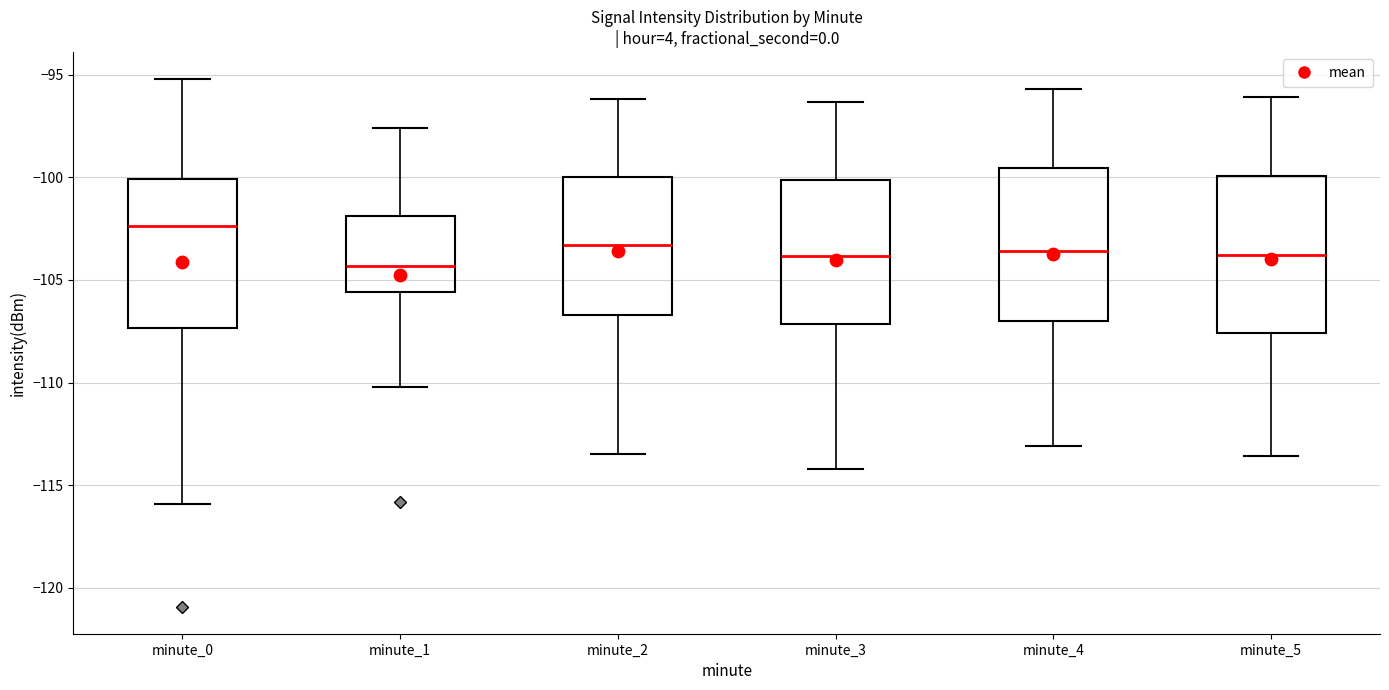

Reading left to right, transcribe this box plot: for each box, give where its median line is, the range the box spans, and where its two whiskers end, as read against the y-axis. The values are not printed on the chart, so give them approximately, as read against the axis.

minute_0: median -102.5, box -107.5 to -100.0, whiskers -116.0 to -95.0
minute_1: median -104.5, box -105.5 to -102.0, whiskers -110.0 to -97.5
minute_2: median -103.5, box -106.5 to -100.0, whiskers -113.5 to -96.0
minute_3: median -104.0, box -107.0 to -100.0, whiskers -114.0 to -96.5
minute_4: median -103.5, box -107.0 to -99.5, whiskers -113.0 to -95.5
minute_5: median -104.0, box -107.5 to -100.0, whiskers -113.5 to -96.0